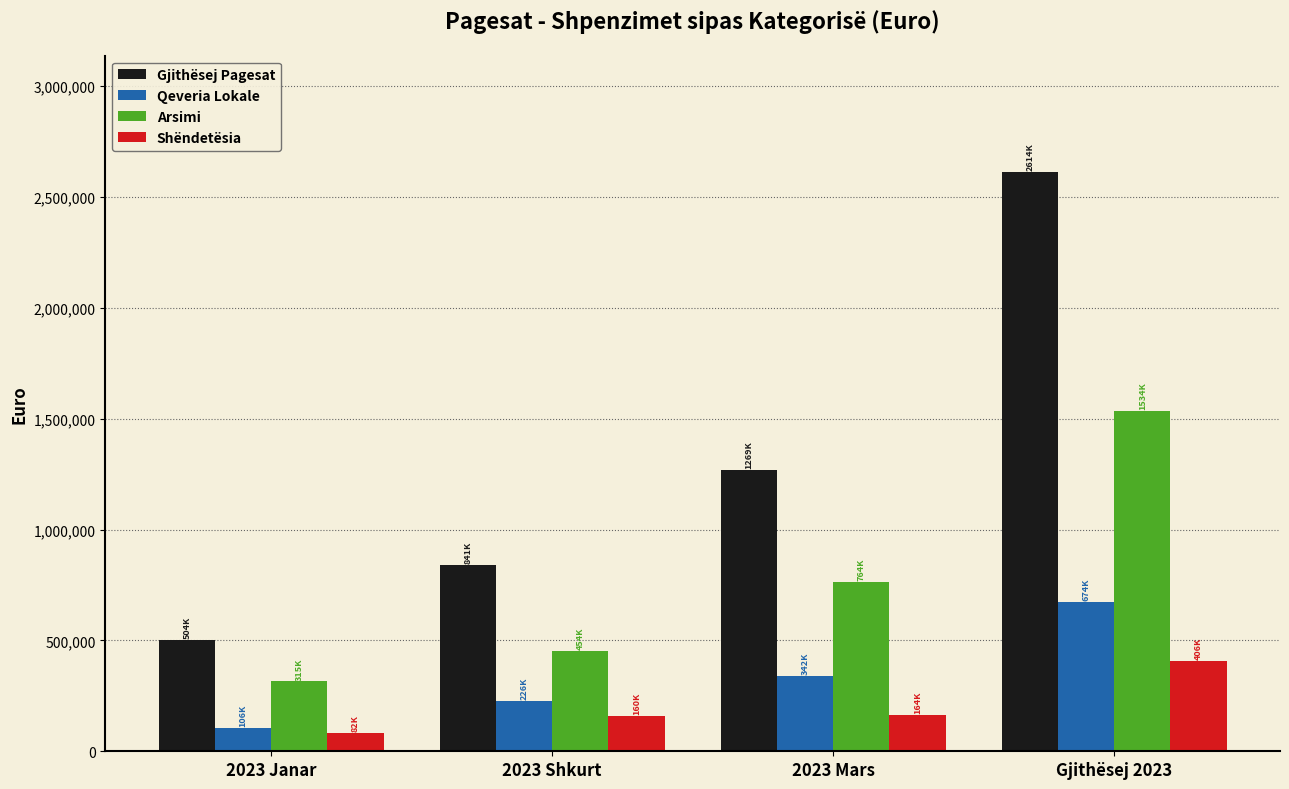

Are the bars horizontal?

No